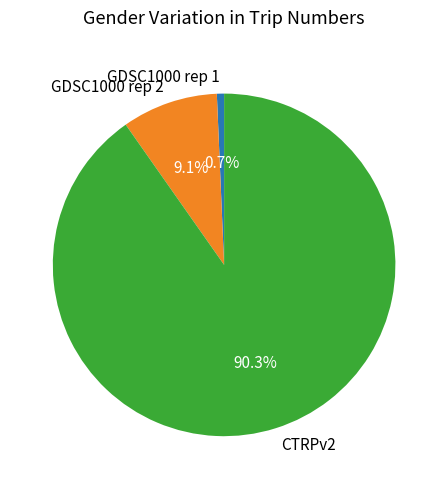

What percentage is NOT represented by GDSC1000 rep 2?

90.9%